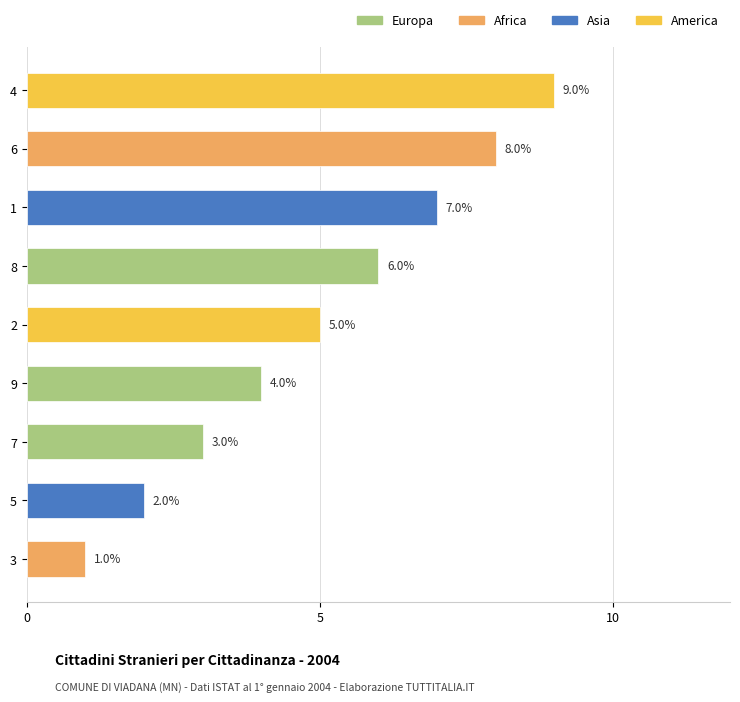

Are the bars grouped side by side (vs. stacked)?

No